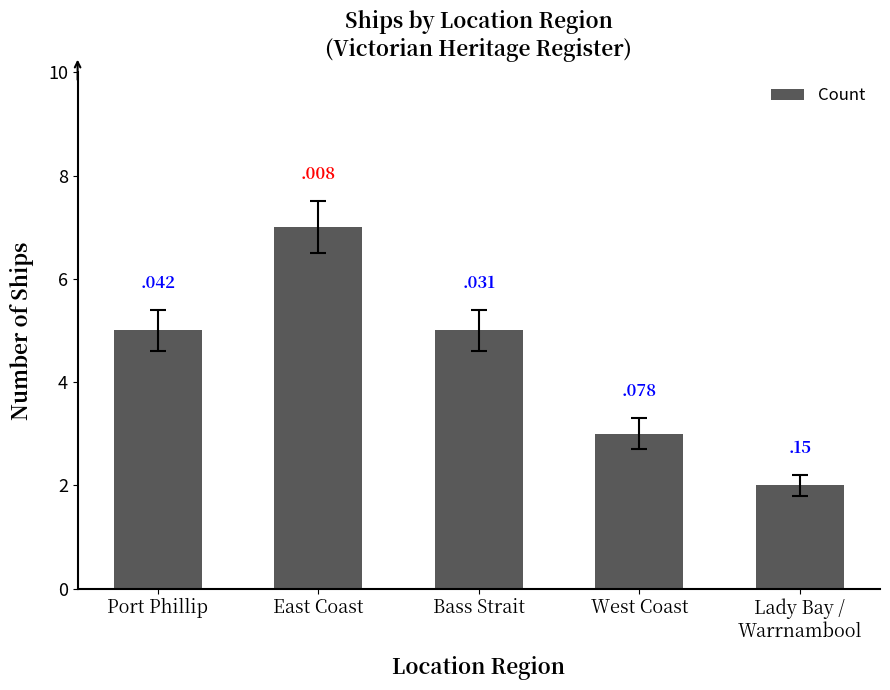

Reading left to right, extract all data points from this chart.

Port Phillip=5	East Coast=7	Bass Strait=5	West Coast=3	Lady Bay /
Warrnambool=2